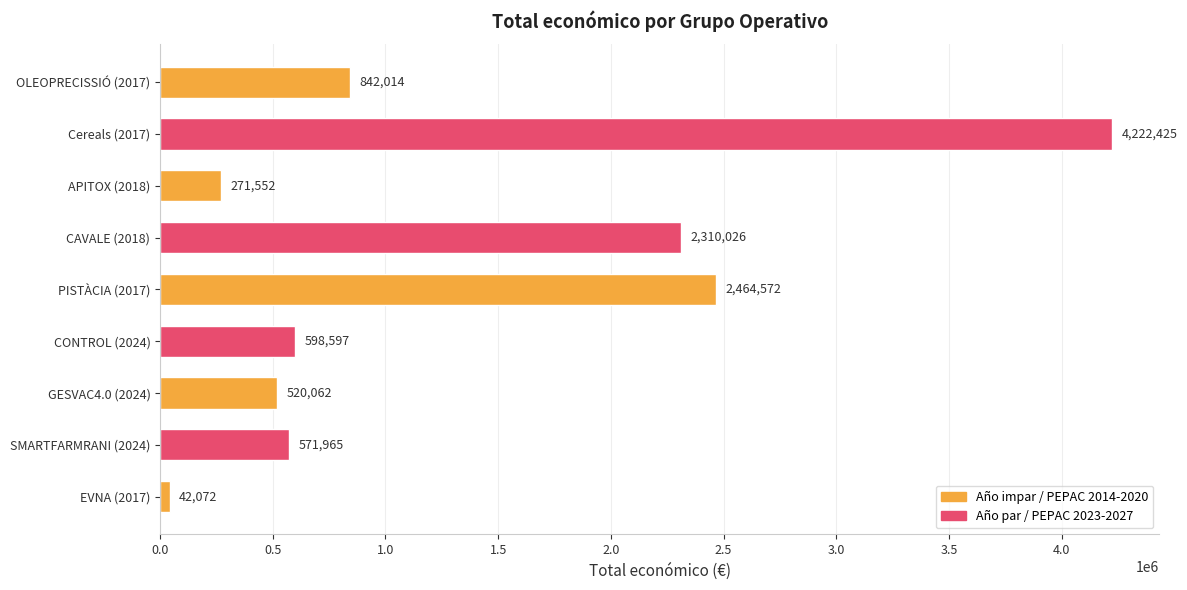

True or false: the data shows 42072 at EVNA (2017).

True